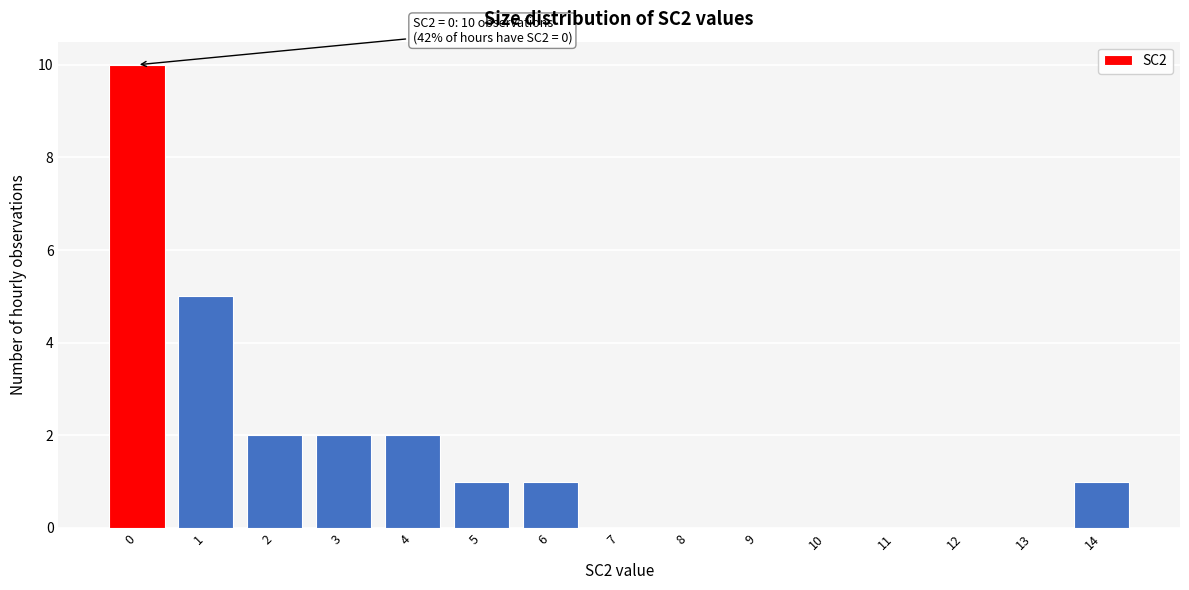

Reading left to right, extract all data points from this chart.

0=10	1=5	2=2	3=2	4=2	5=1	6=1	7=0	8=0	9=0	10=0	11=0	12=0	13=0	14=1